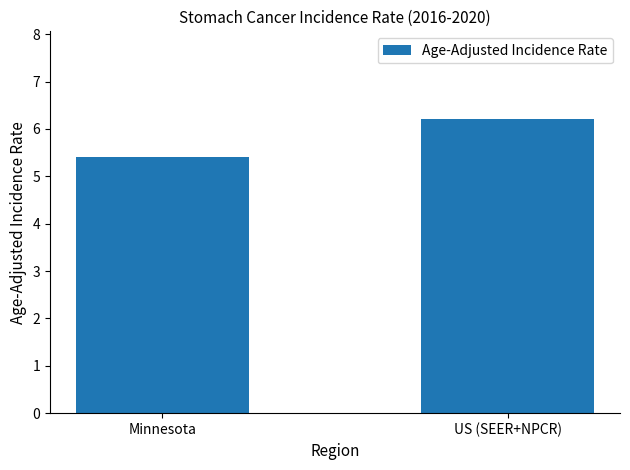

What is the sum of all values?

11.6